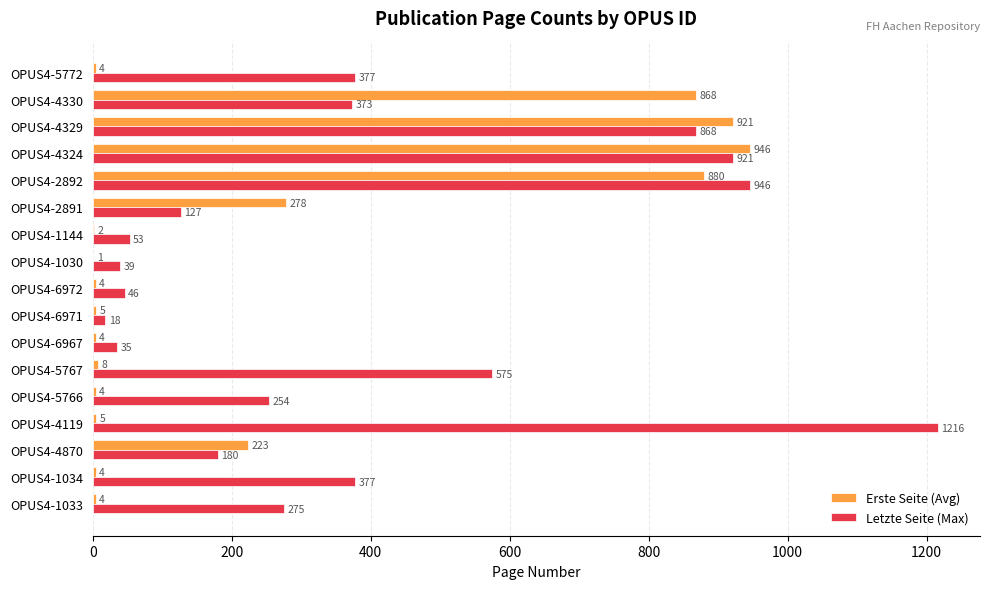

What is the sum of all Letzte Seite (Max) values?

6680